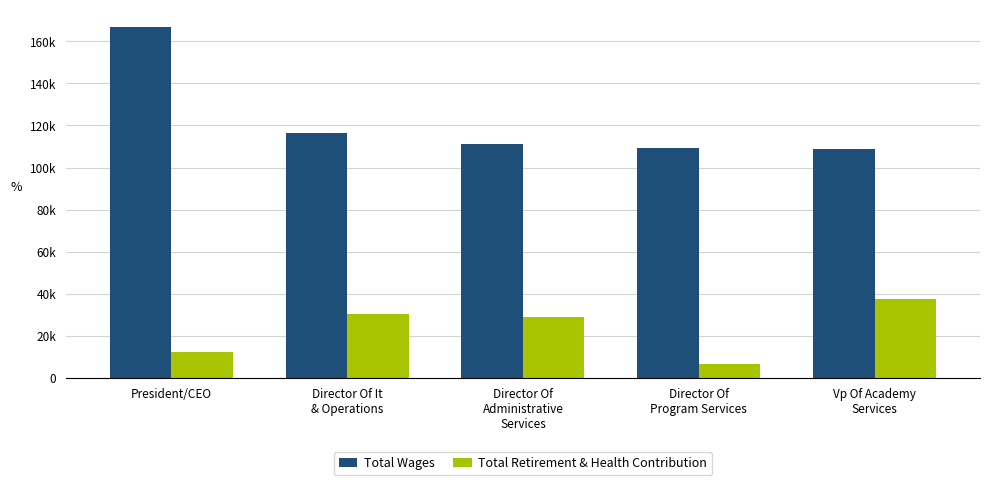

What value does the Total Wages series have at Director Of It
& Operations, to the nearest 50?

116500